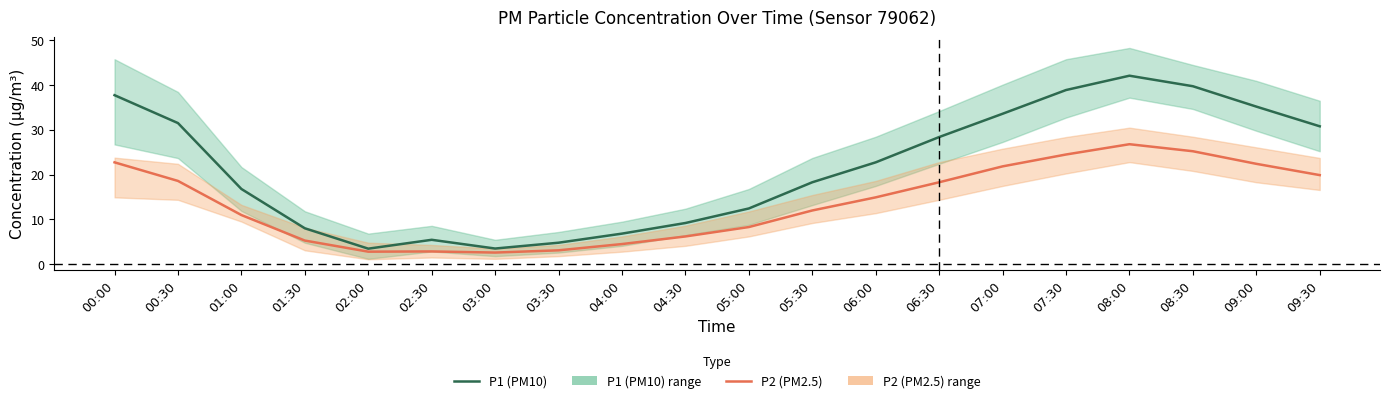

Does the chart display data point markers on the line(s)?

No